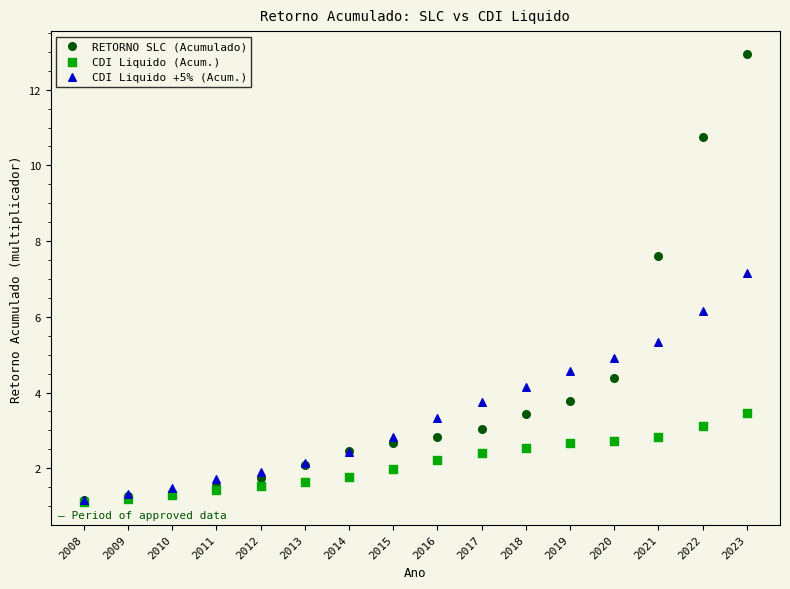

What are all the series names shown in the legend?

RETORNO SLC (Acumulado), CDI Liquido (Acum.), CDI Liquido +5% (Acum.)